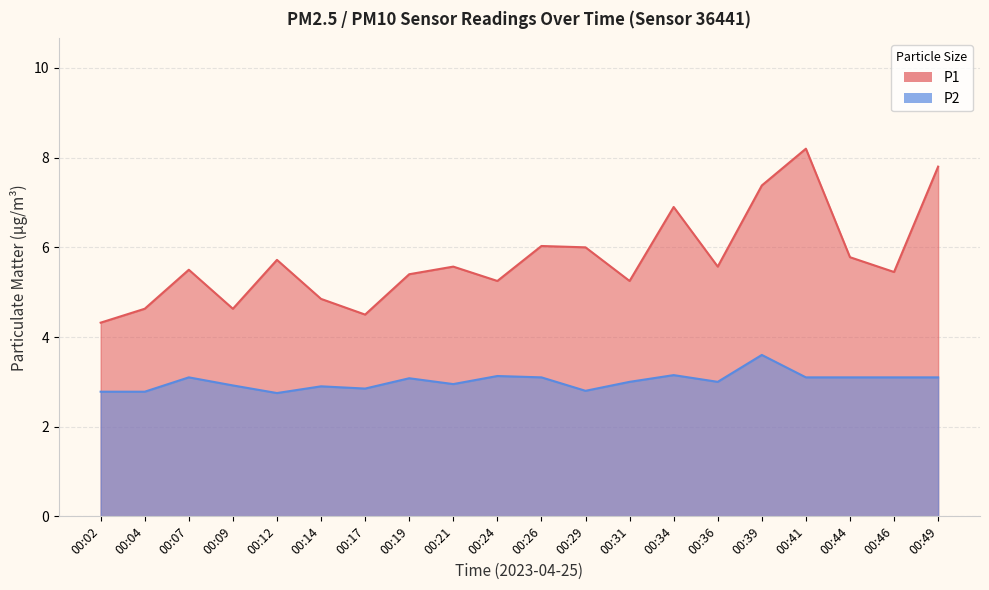

In P1, how many points are higher than both neighbors (excluding endpoints)?

6